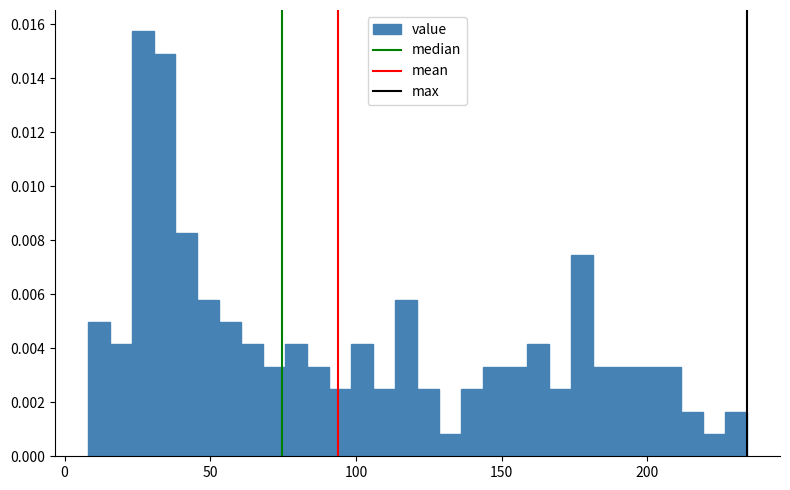

Around what value on the x-axis is the tallest bar? Give the approximate position of its centre, as read against the axis.

25